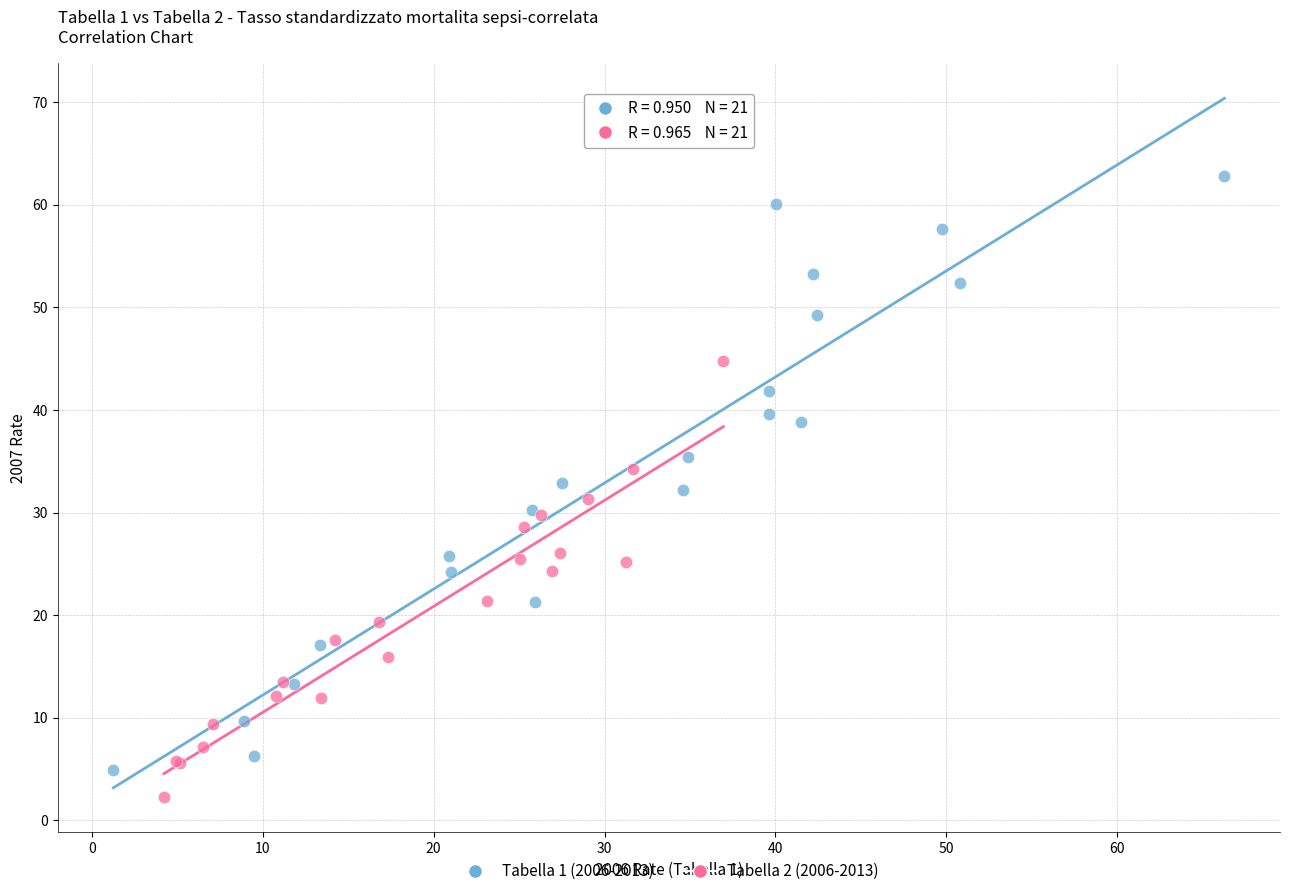

Which series contains the highest Y value?

Tabella 1 (2006-2013)